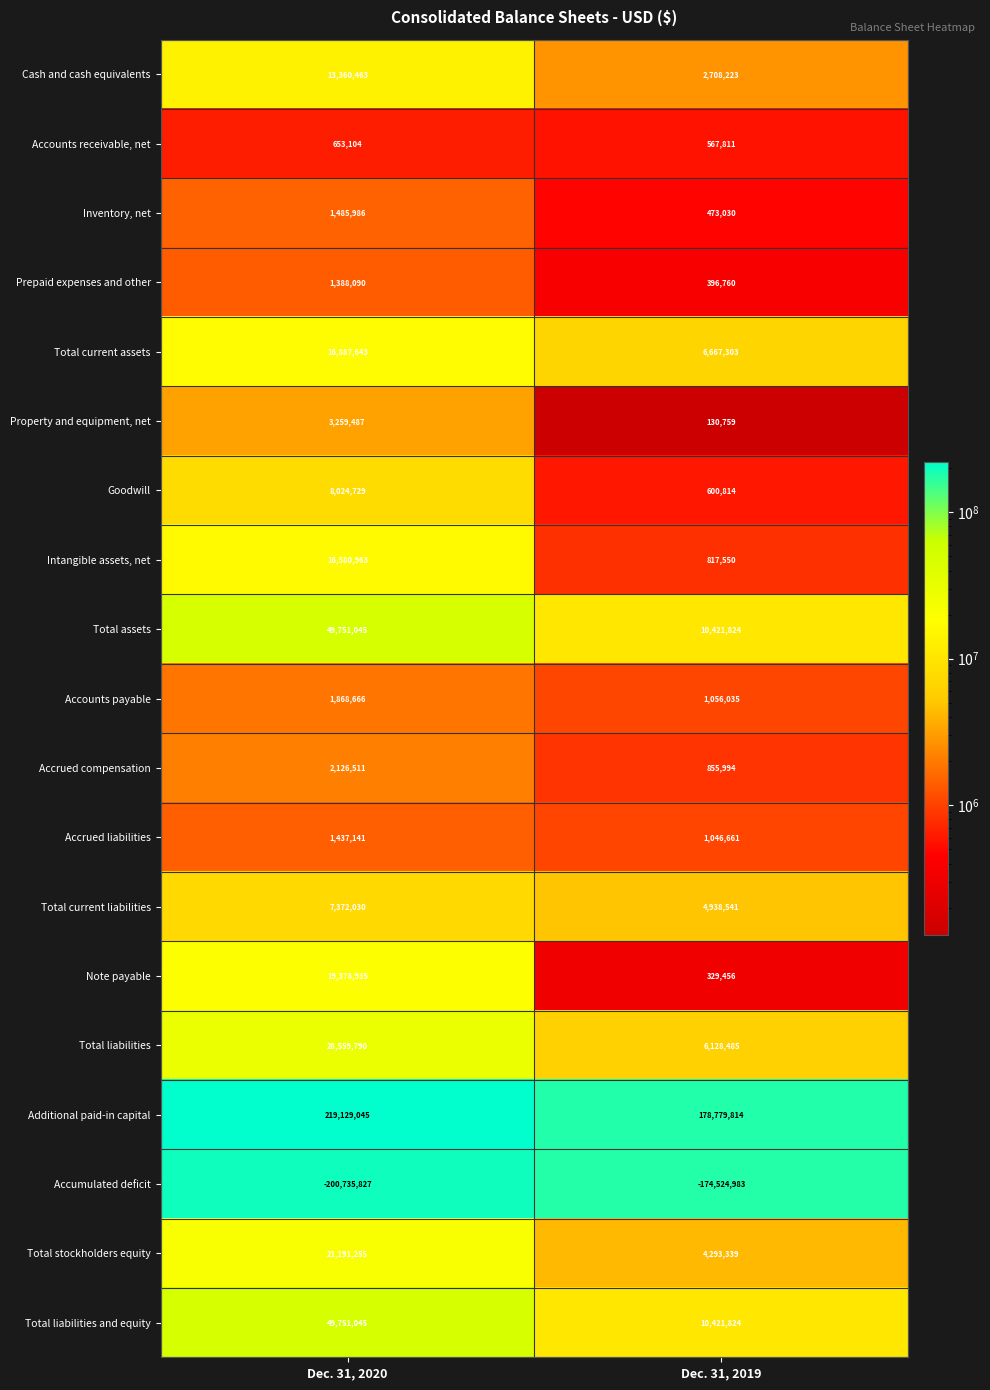

What is the difference between the maximum and minimum values in the Intangible assets, net series?

15763413